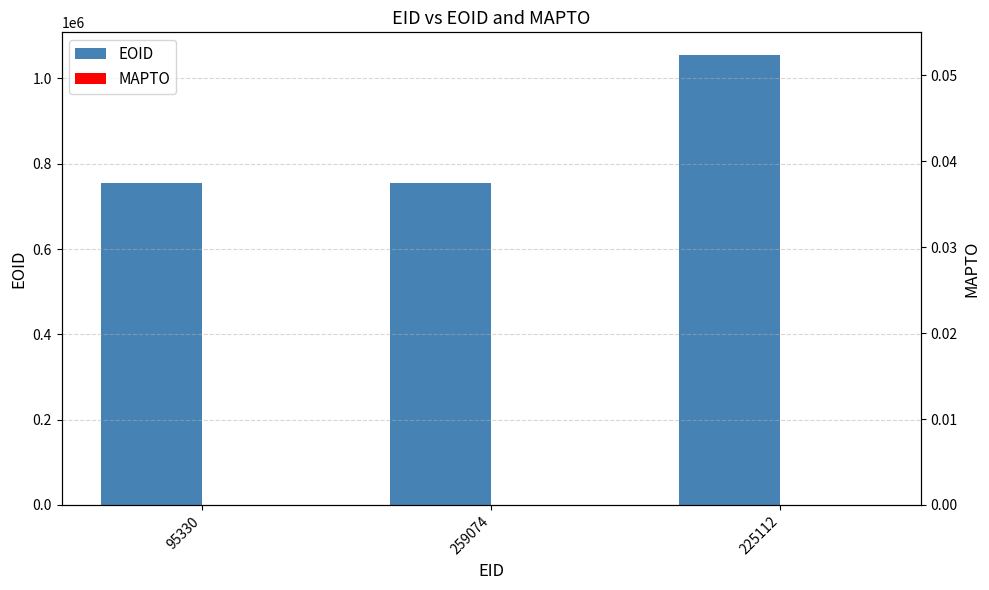

Which category has the lowest value in the EOID series?

95330